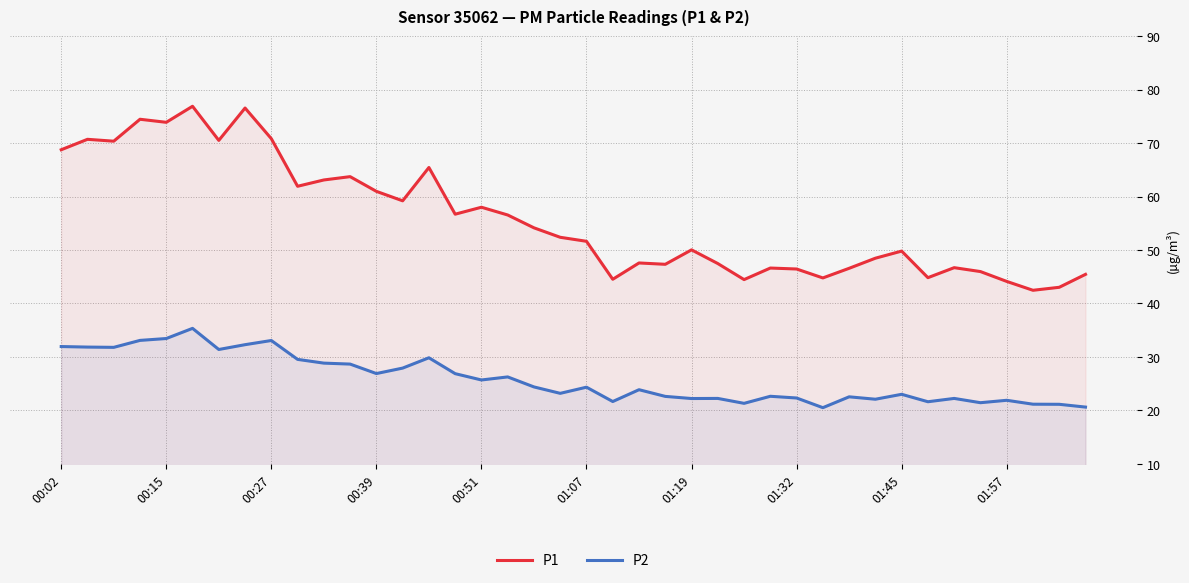

What is the average value of the P1 series?

55.8